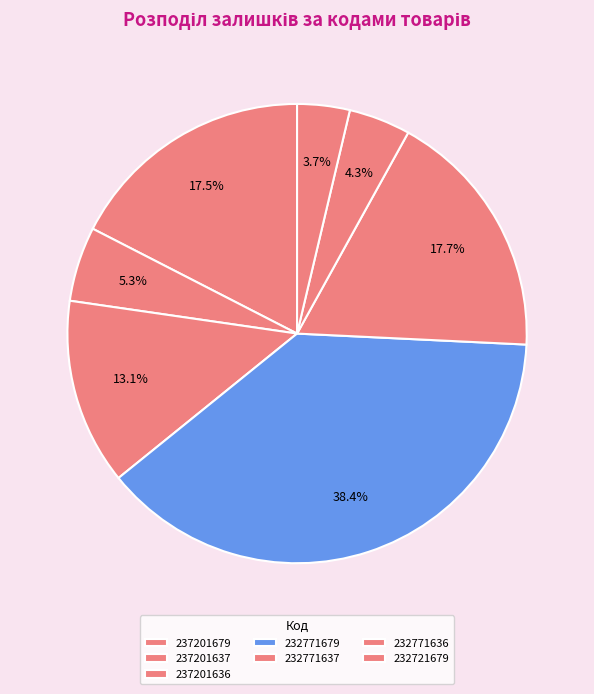

To the nearest percent, what is the average slice percentage?

14%